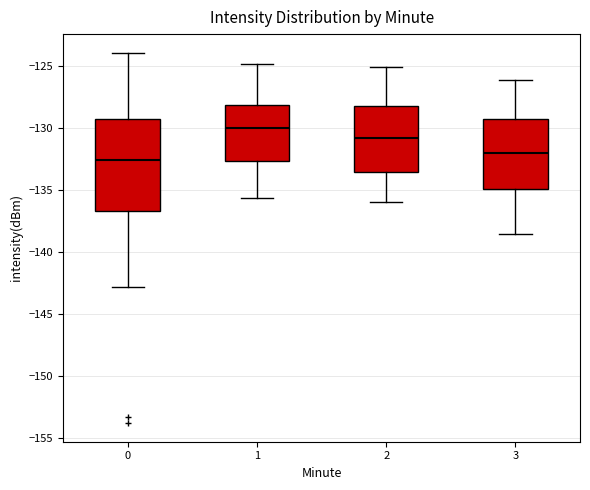

Comparing the boxes themselves (not the whiskers), which one is the tallest?

0